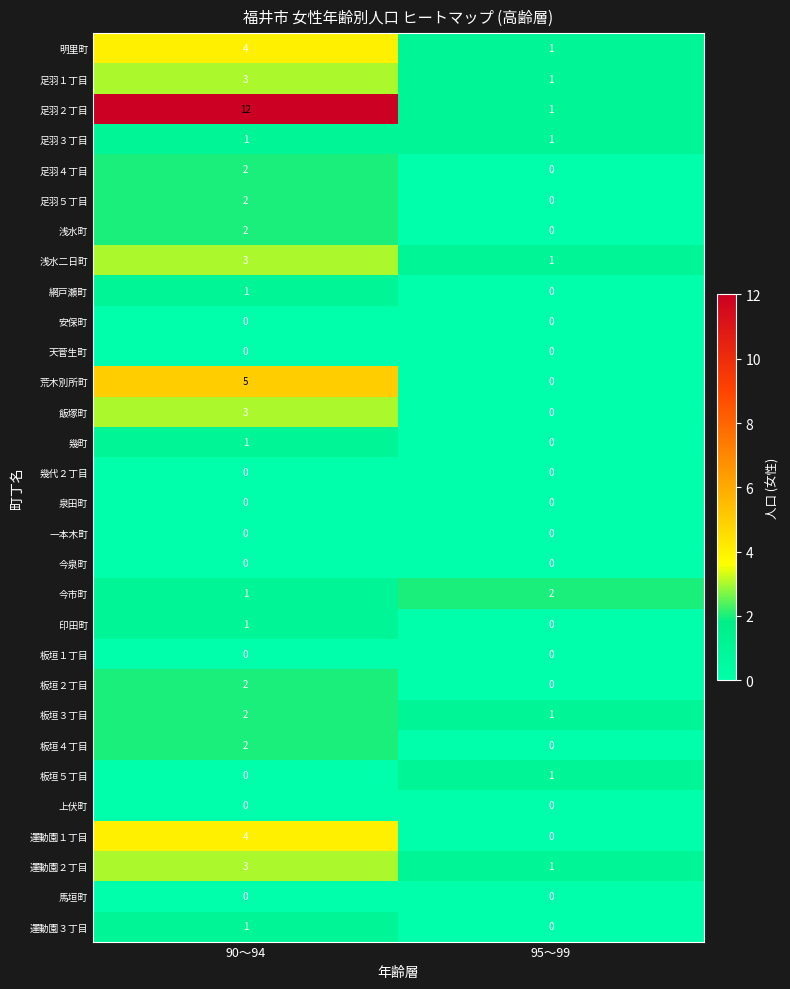

Rank the categories by 飯塚町 value from lowest to highest.

95～99, 90～94